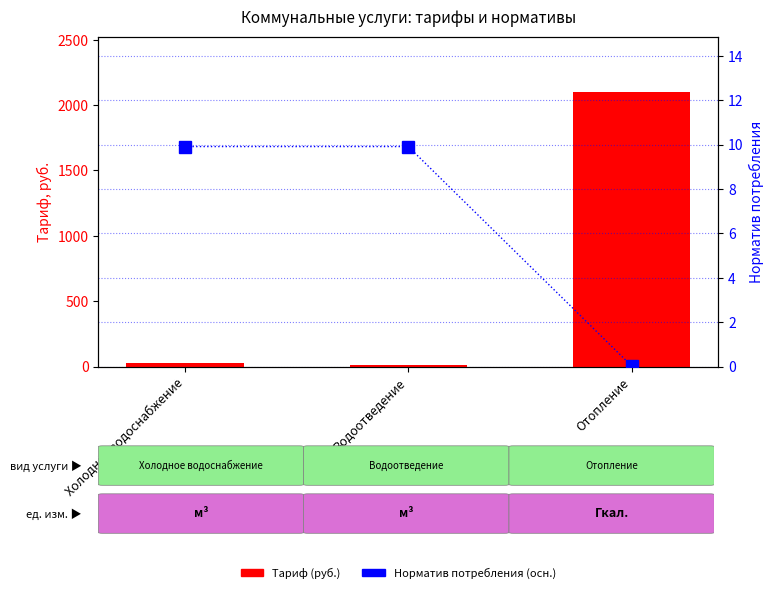

What is the difference between the Тариф (руб.) values at Холодное водоснабжение and Отопление?

2079.6